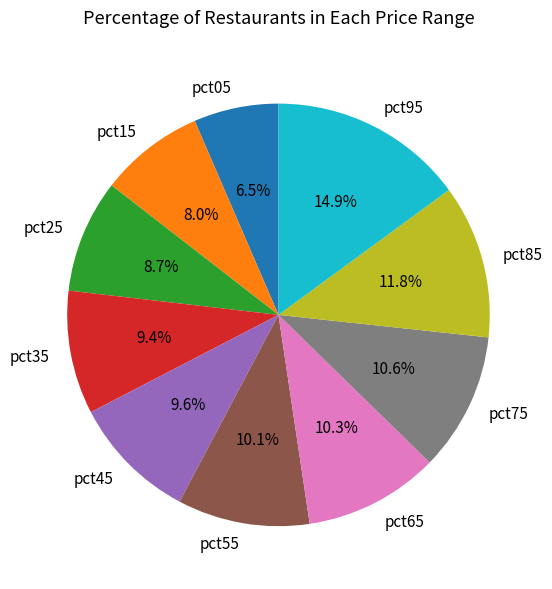

How many segments does this pie chart have?

10